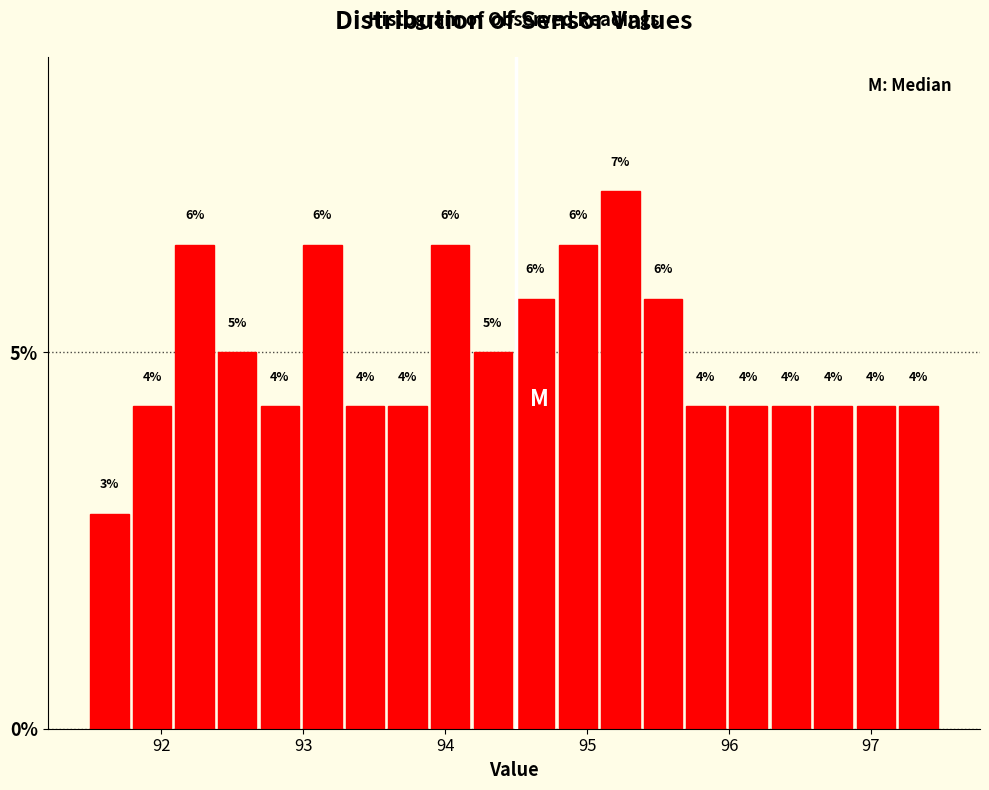

Read against the x-axis, roughly where is the centre of the tallest bar?

95.2